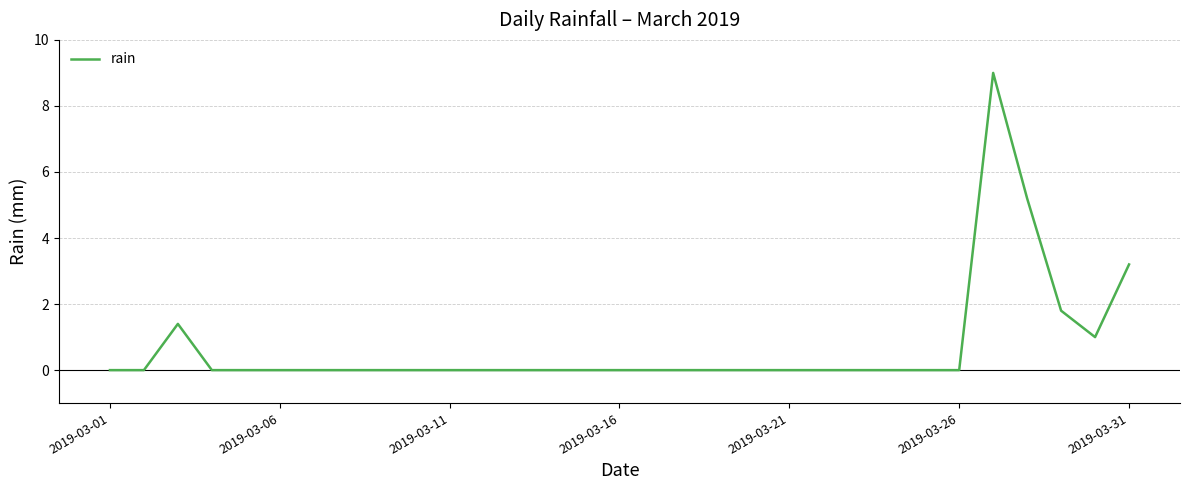

What is the greatest value displayed?

9.0